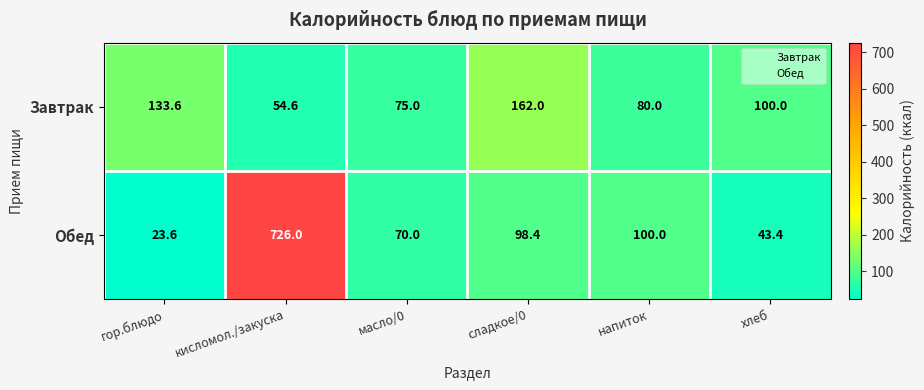

At how many categories does at least one series exceed 214?

1